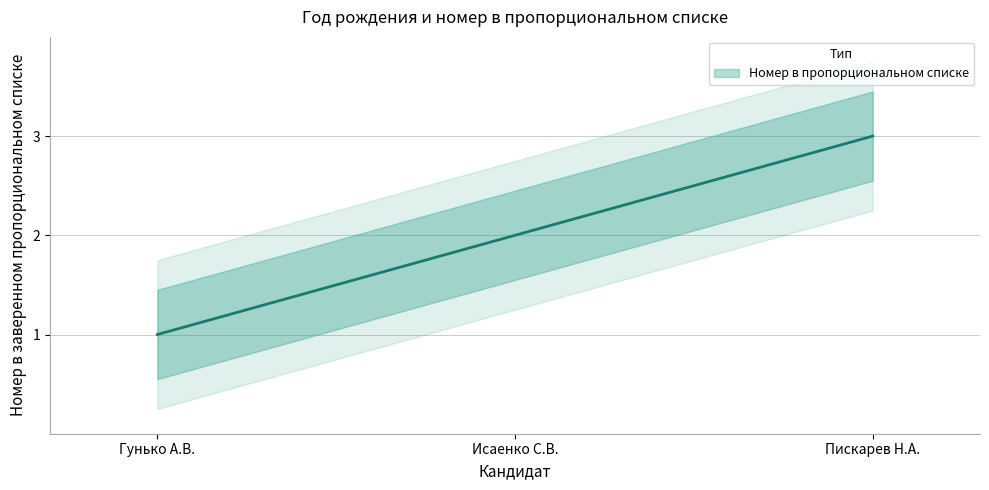

What is the maximum value shown in the chart?

3